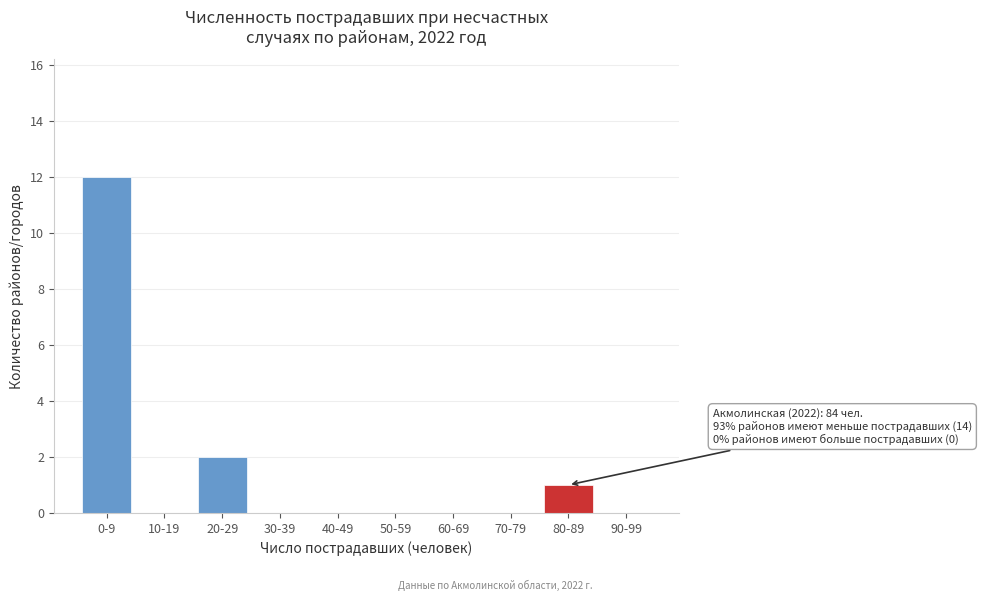

Reading right to left, list all the values displayed in this chart.

90-99=0	80-89=1	70-79=0	60-69=0	50-59=0	40-49=0	30-39=0	20-29=2	10-19=0	0-9=12